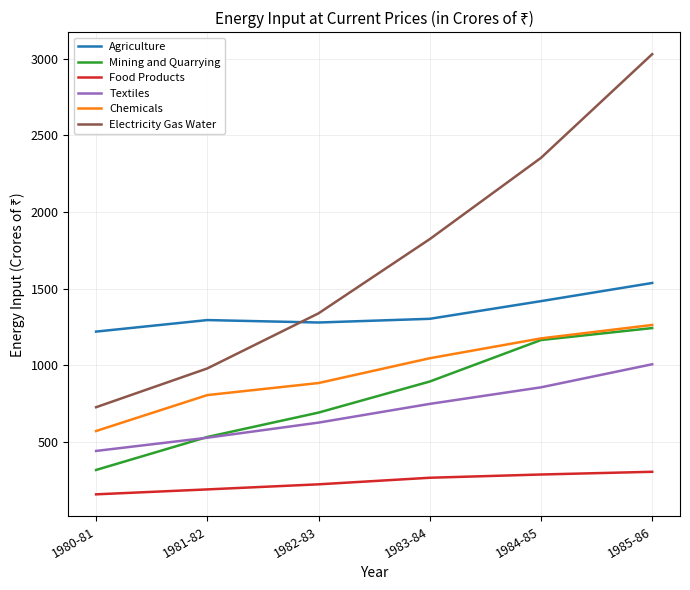

True or false: Mining and Quarrying has a value of 690.7 at 1982-83.

True